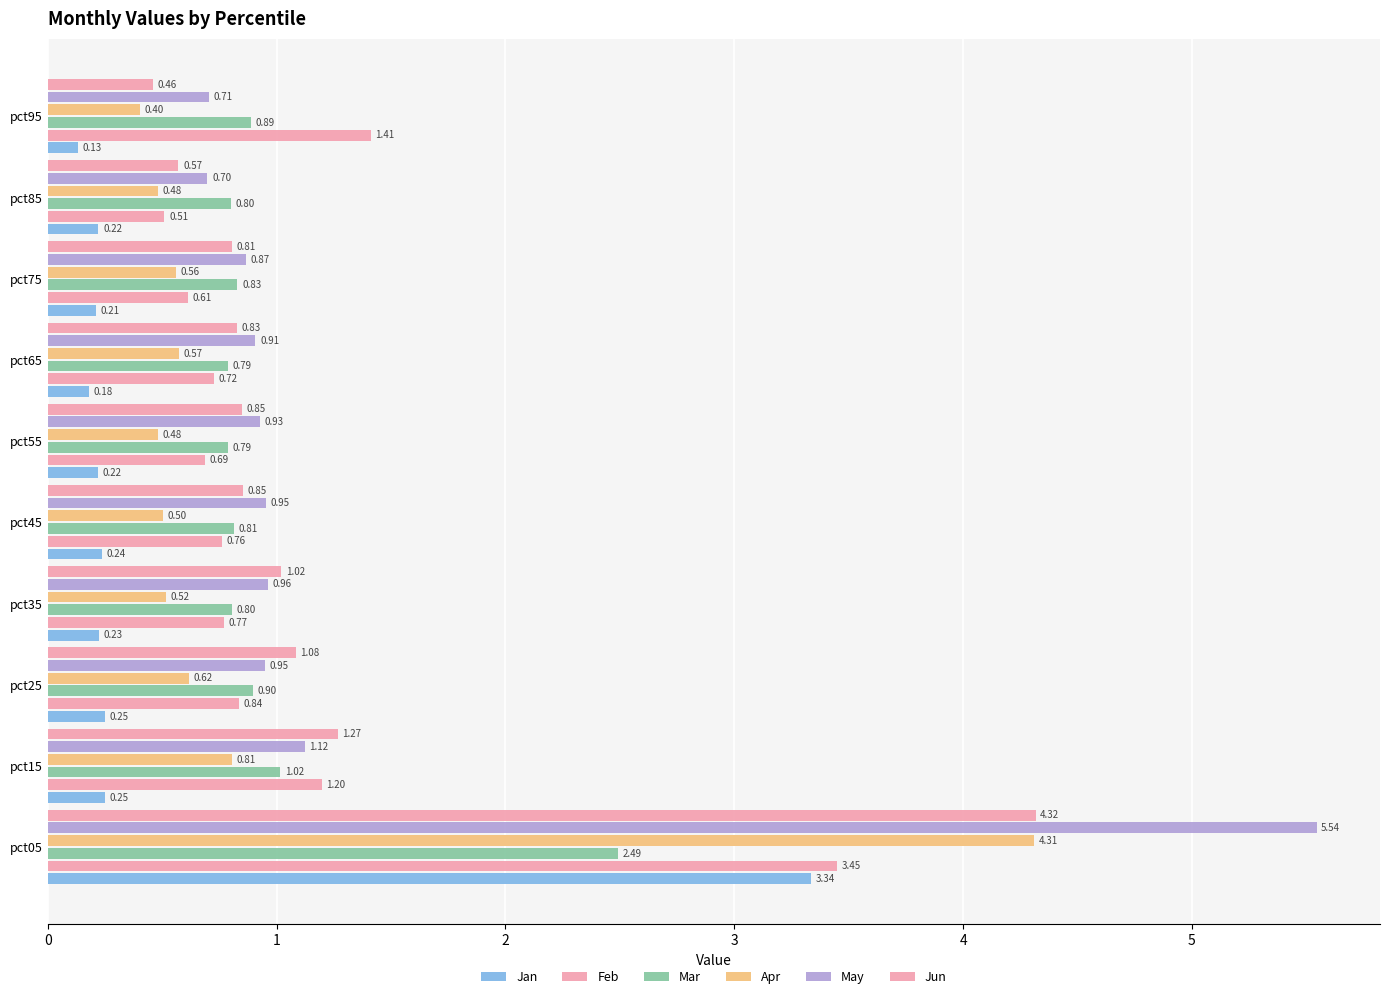

What is the average value of the Apr series?

0.9